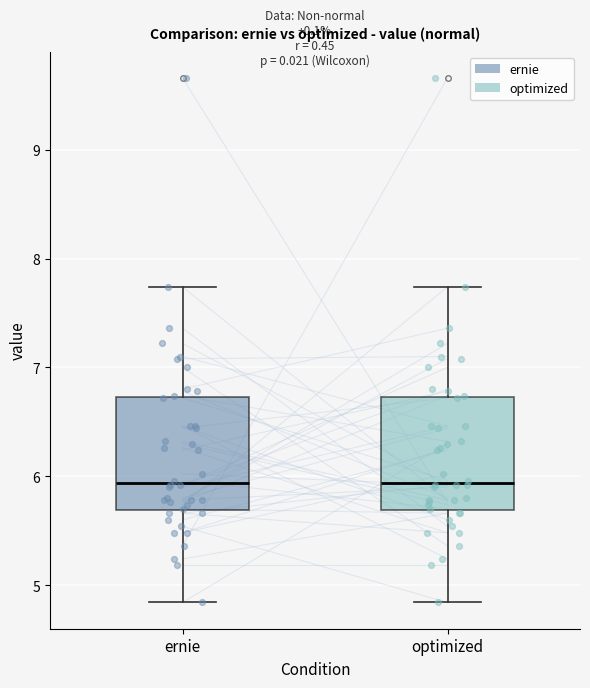

Reading left to right, read every box against the y-axis: the position of its median line, the range the box covers, and the ends of its whiskers. The values are not printed on the chart, so give them approximately, as read against the axis.

ernie: median 5.9, box 5.7 to 6.7, whiskers 4.8 to 7.7
optimized: median 5.9, box 5.7 to 6.7, whiskers 4.8 to 7.7